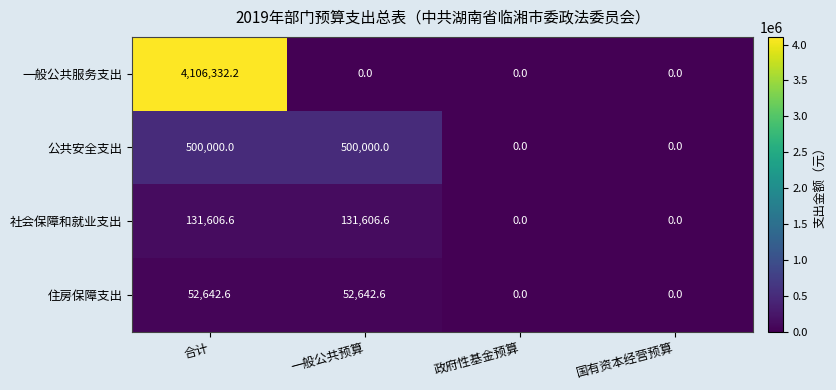

How many 公共安全支出 values are between 0 and 500000?

4